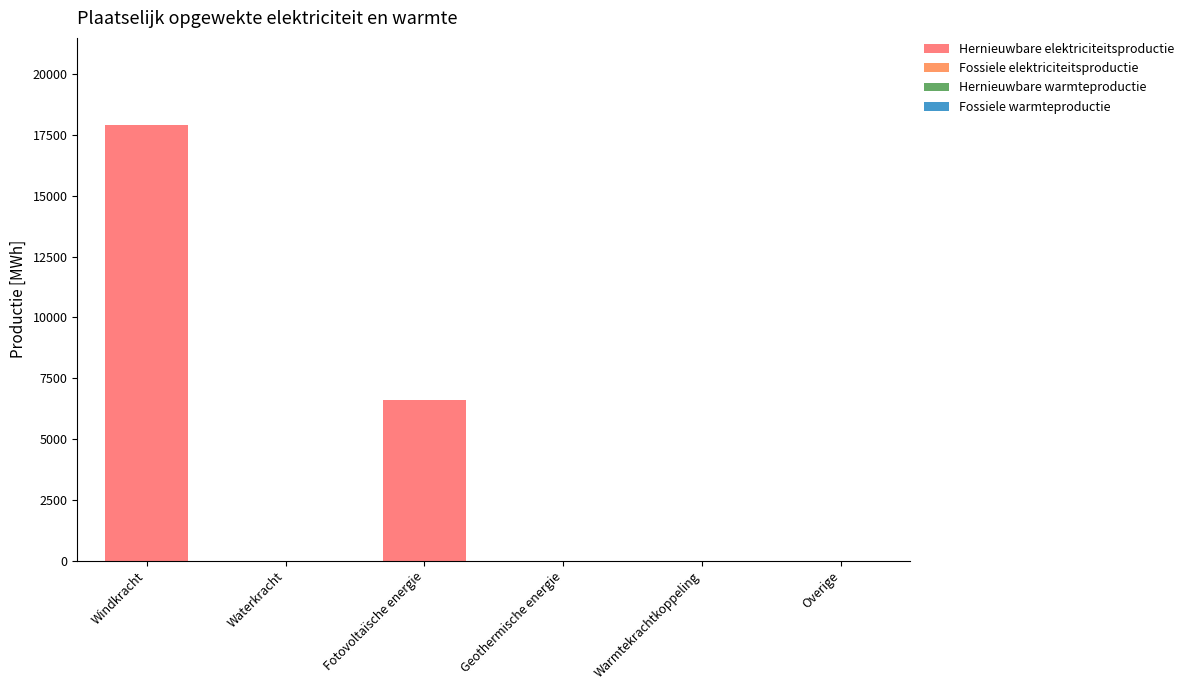

Reading left to right, extract all data points from this chart.

Hernieuwbare elektriciteitsproductie: Windkracht=17904.7	Waterkracht=0.0	Fotovoltaïsche energie=6621.8	Geothermische energie=0.0	Warmtekrachtkoppeling=0.0	Overige=0.0
Fossiele elektriciteitsproductie: Windkracht=0.0	Waterkracht=0.0	Fotovoltaïsche energie=0.0	Geothermische energie=0.0	Warmtekrachtkoppeling=0.0	Overige=0.0
Hernieuwbare warmteproductie: Windkracht=0.0	Waterkracht=0.0	Fotovoltaïsche energie=0.0	Geothermische energie=0.0	Warmtekrachtkoppeling=0.0	Overige=0.0
Fossiele warmteproductie: Windkracht=0.0	Waterkracht=0.0	Fotovoltaïsche energie=0.0	Geothermische energie=0.0	Warmtekrachtkoppeling=0.0	Overige=0.0